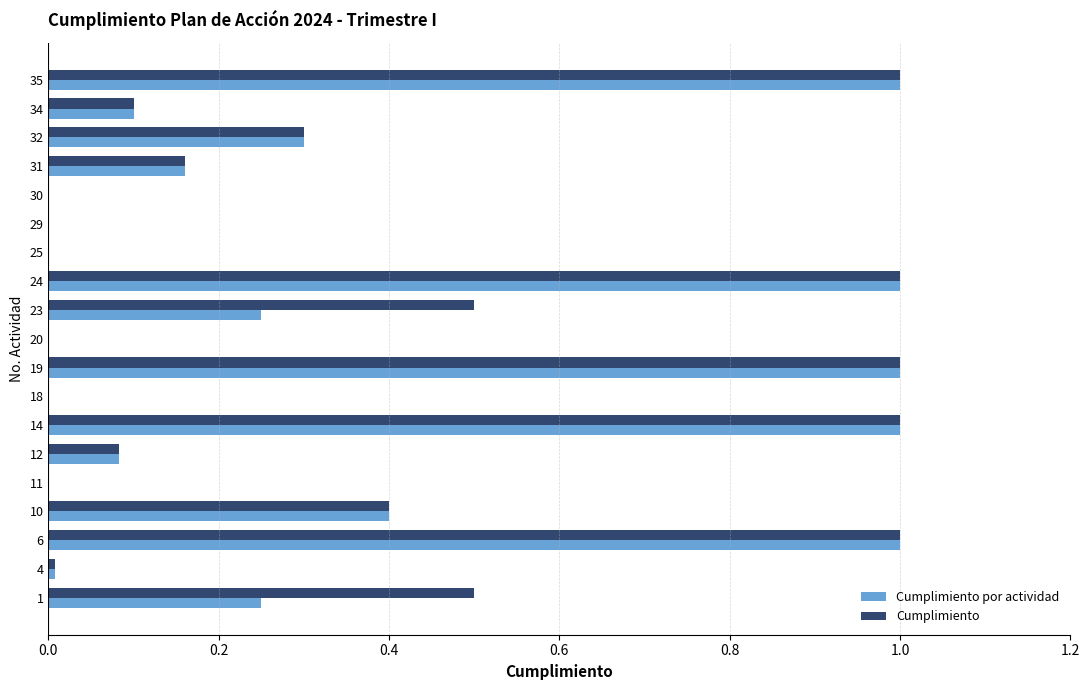

Is the value of Cumplimiento por actividad at 31 greater than the value of Cumplimiento at 6?

No